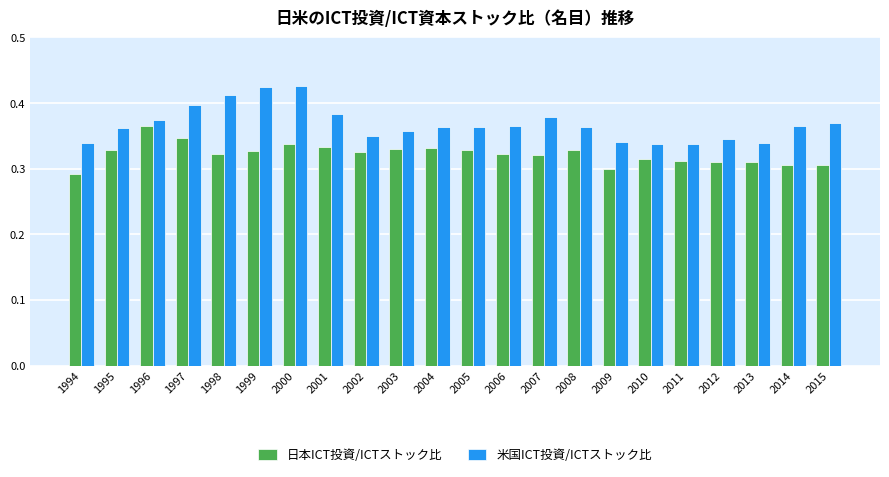

What is the sum of the 日本ICT投資/ICTストック比 values at 2006 and 1997?

0.7